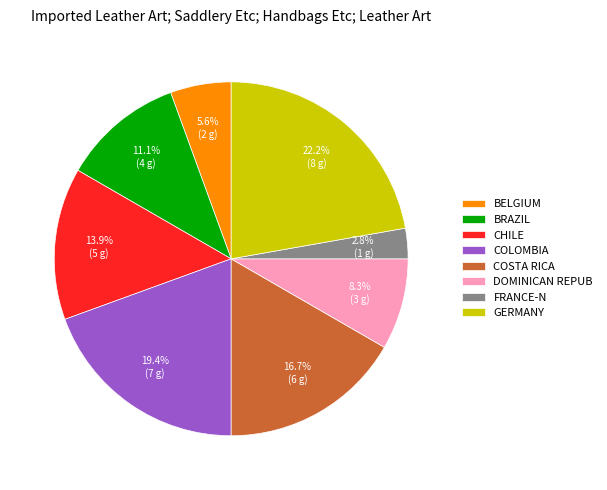

Does COSTA RICA account for over 50% of the chart?

No